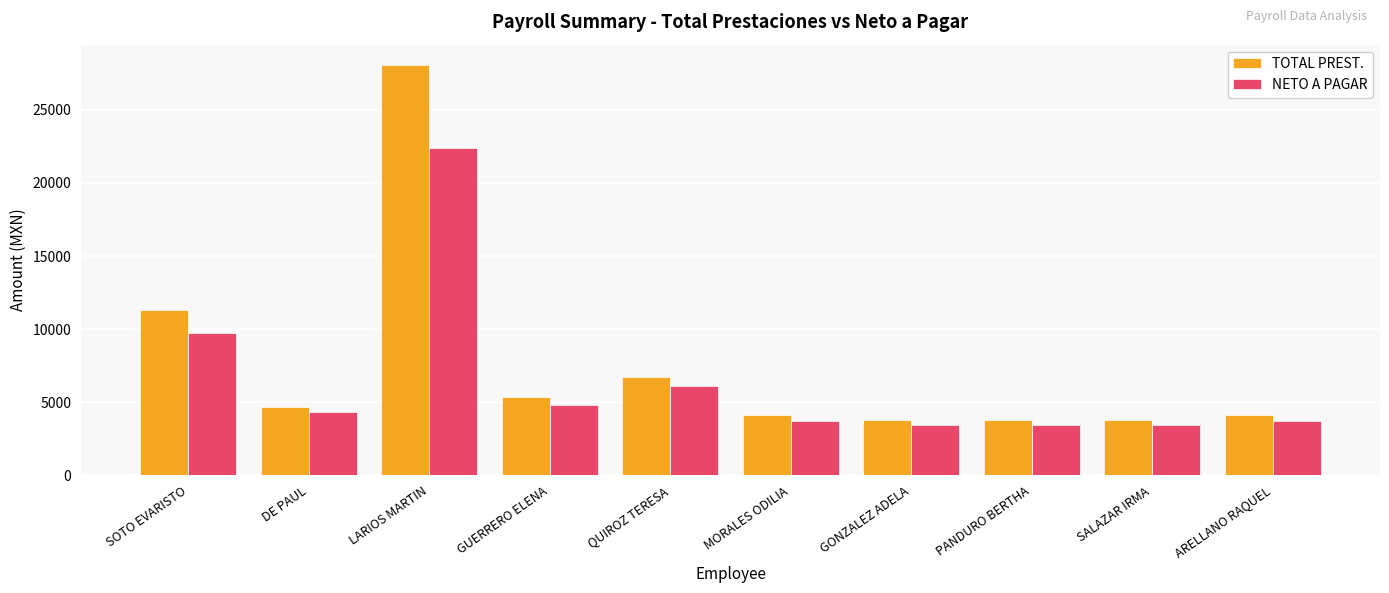

The value of TOTAL PREST. at QUIROZ TERESA is 9168.0. True or false?

False